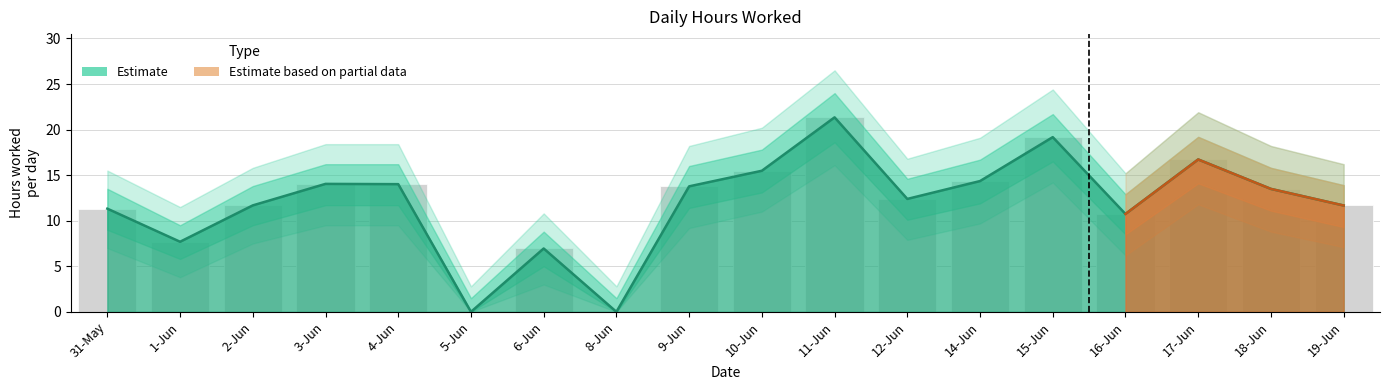

What is the label of the 16th bar from the left?

17-Jun